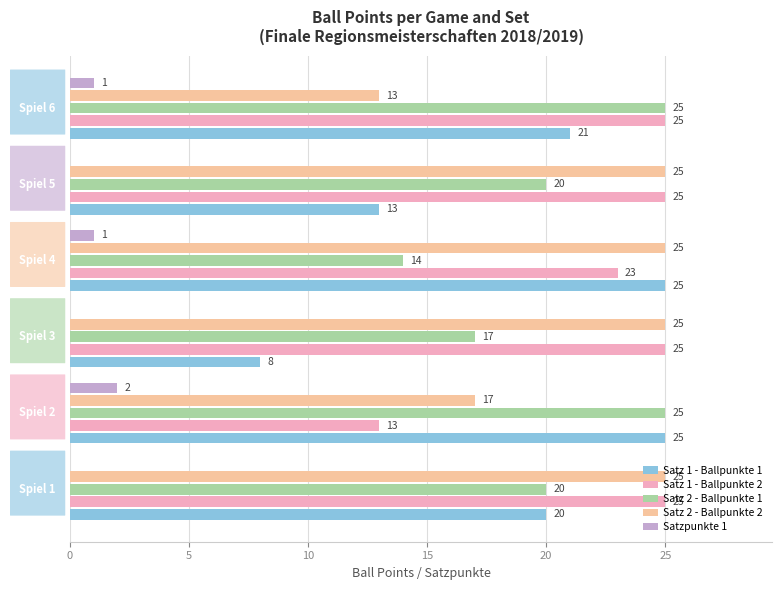

What is the highest value of the Satz 2 - Ballpunkte 2 series?

25